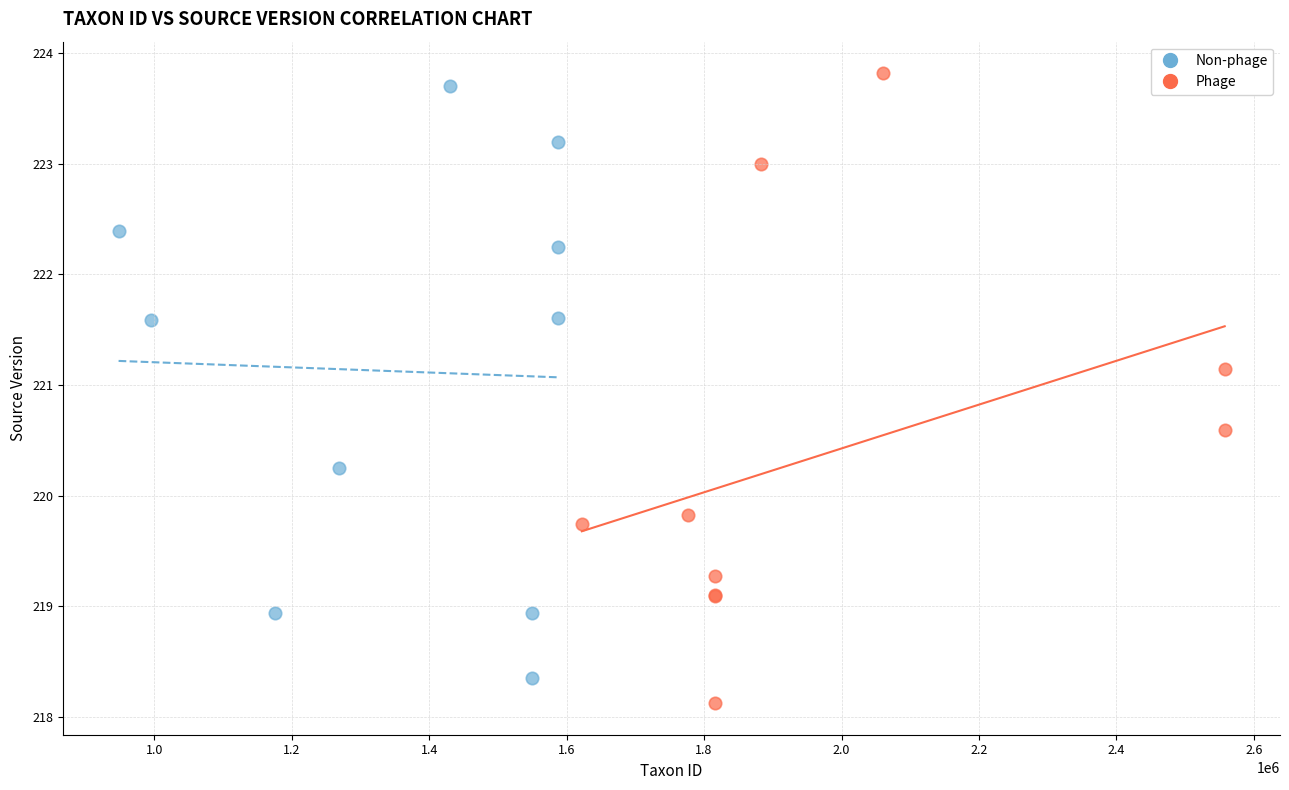

Which series contains the highest Y value?

Phage